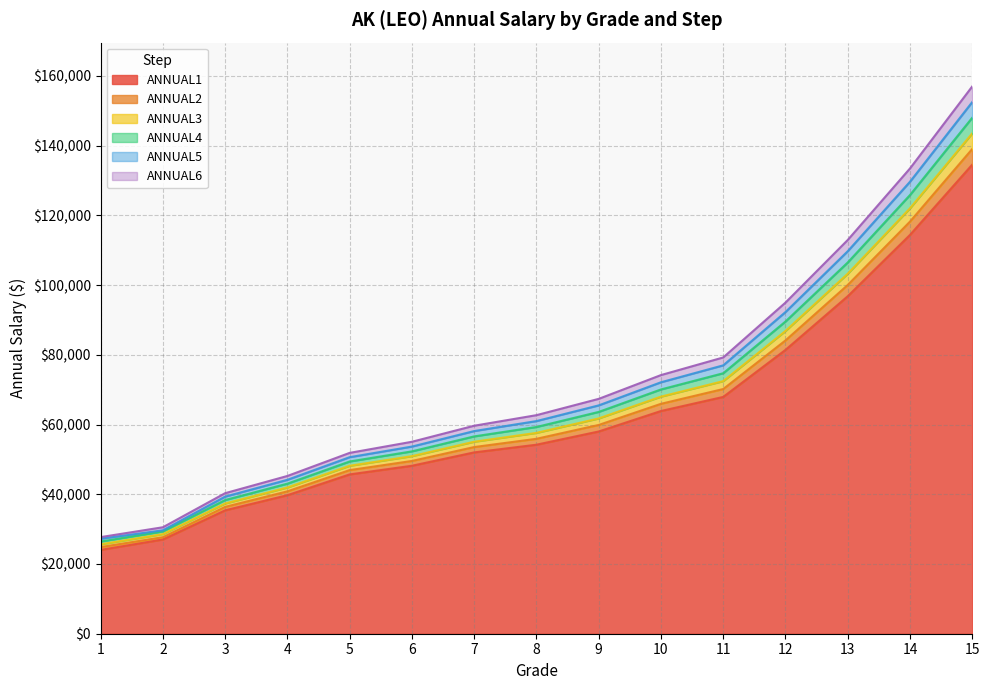

The value of ANNUAL4 at 15 is 52537. True or false?

False